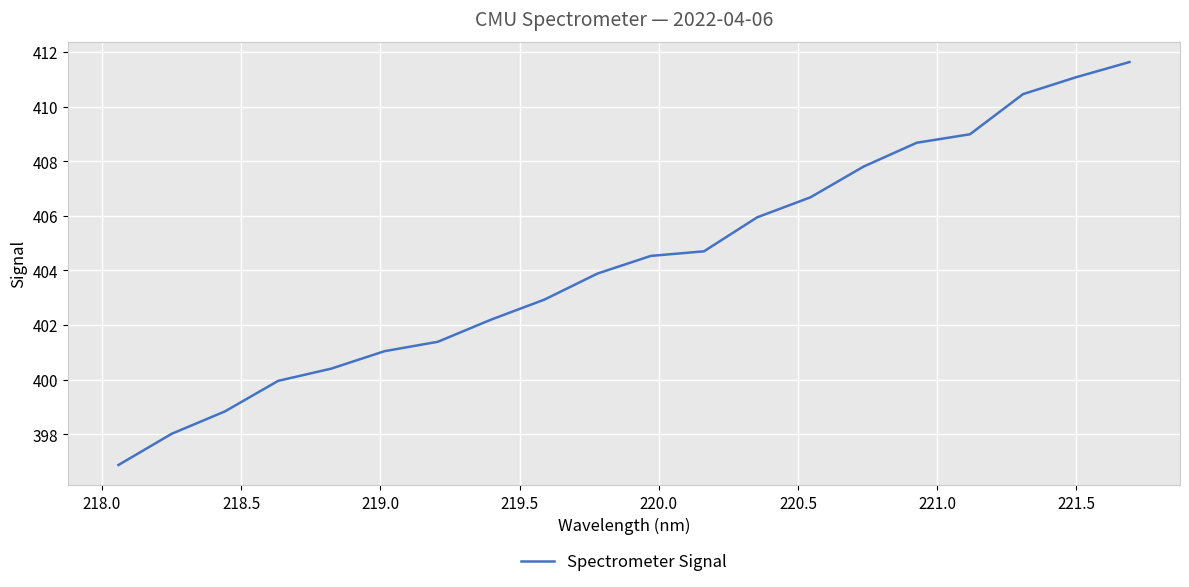

What is the maximum value shown in the chart?

411.6